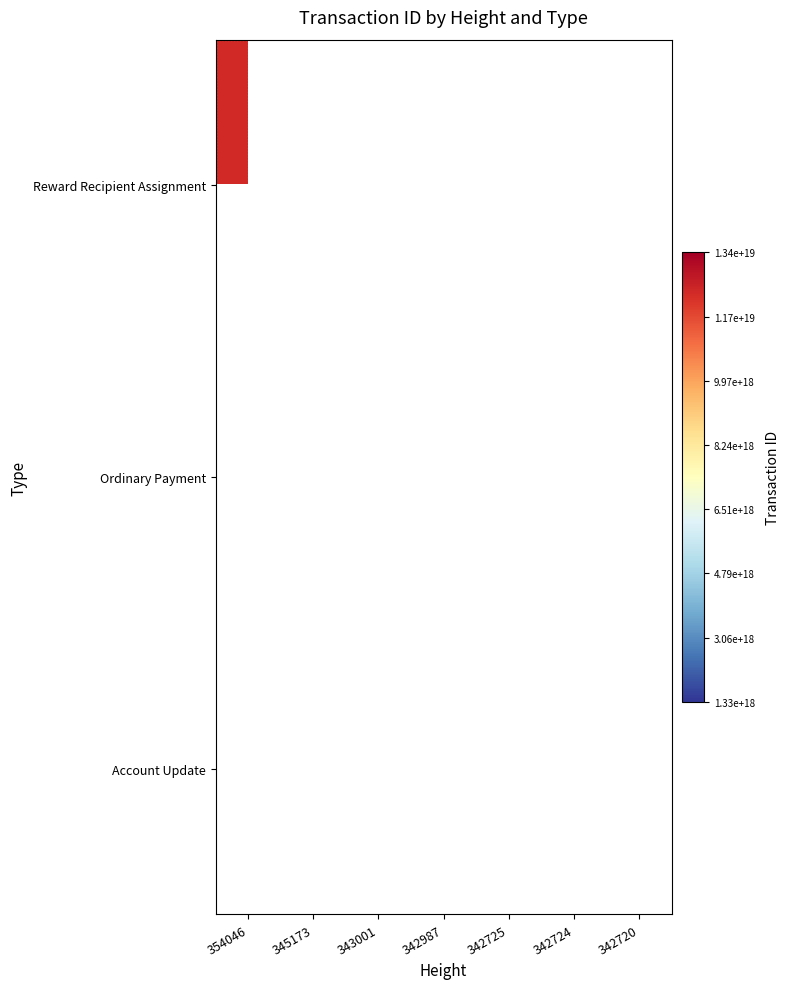

Which has a higher value, 342725 or 343001?

343001